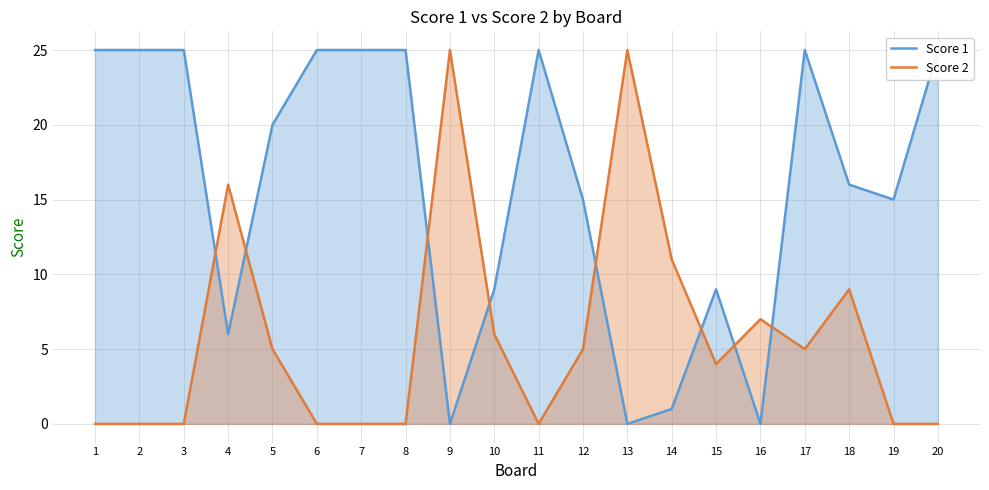

What is the value of the Score 2 point at the 4th from the left?

16